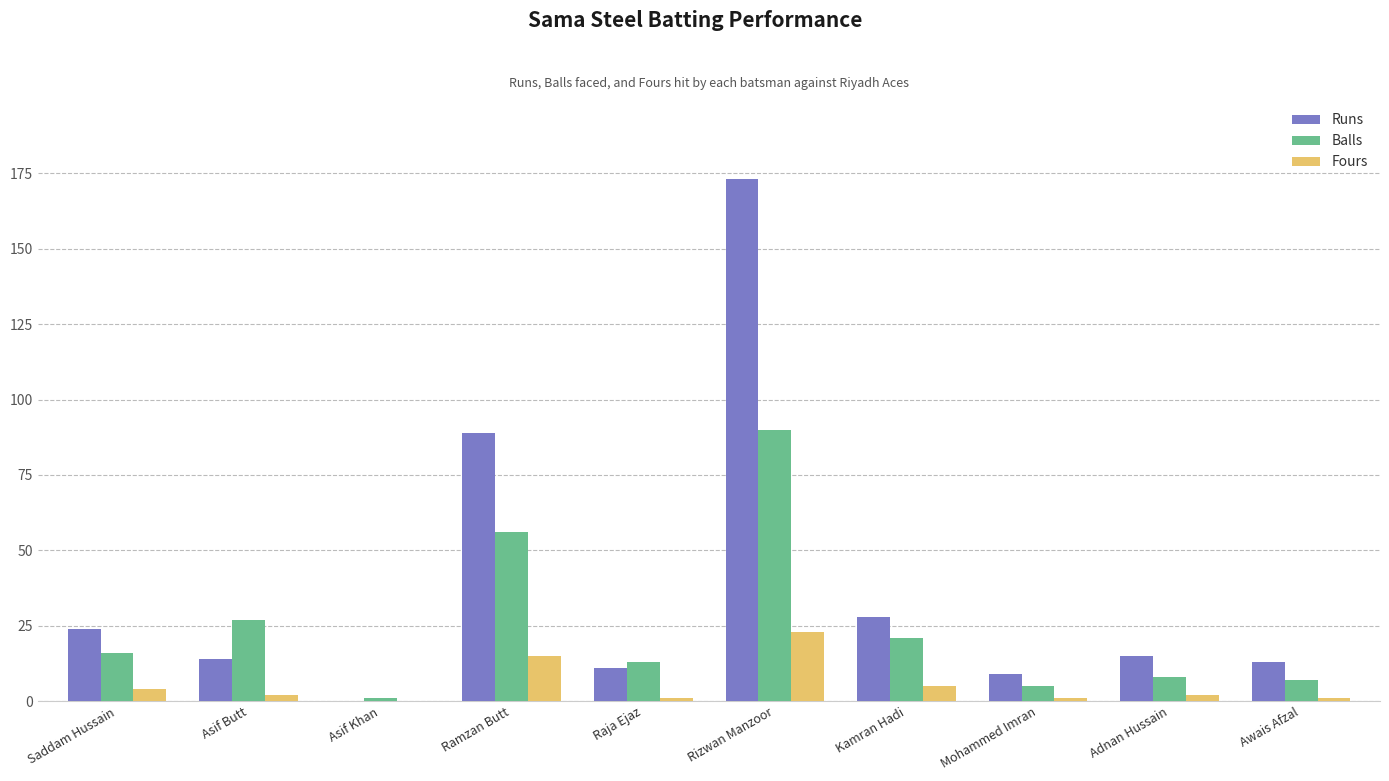

Between Saddam Hussain and Awais Afzal, which series saw the biggest shift?

Runs